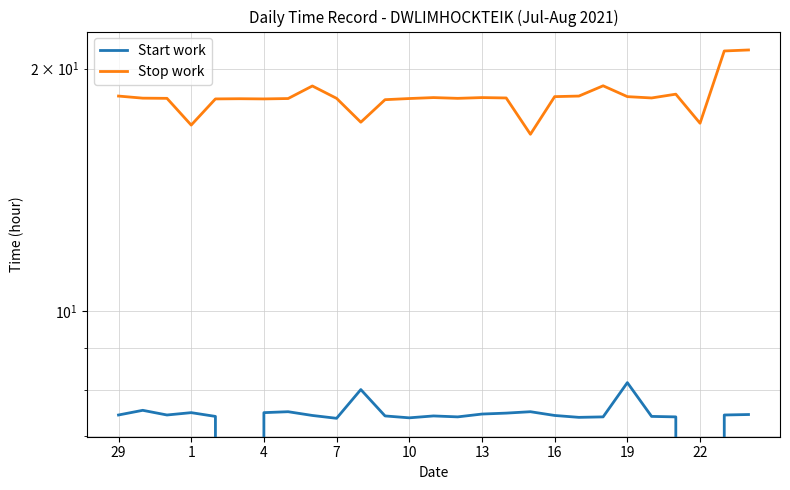

Reading left to right, what are all the values shown in this chart?

Start work: 7.4	7.5	7.4	7.5	7.4	0.0	7.5	7.5	7.4	7.4	8.0	7.4	7.4	7.4	7.4	7.5	7.5	7.5	7.4	7.4	7.4	8.2	7.4	7.4	0.0	7.4	7.5
Stop work: 18.5	18.4	18.4	17.0	18.3	18.4	18.3	18.4	19.0	18.4	17.2	18.3	18.4	18.4	18.4	18.4	18.4	16.6	18.5	18.5	19.0	18.5	18.4	18.6	17.1	21.0	21.1